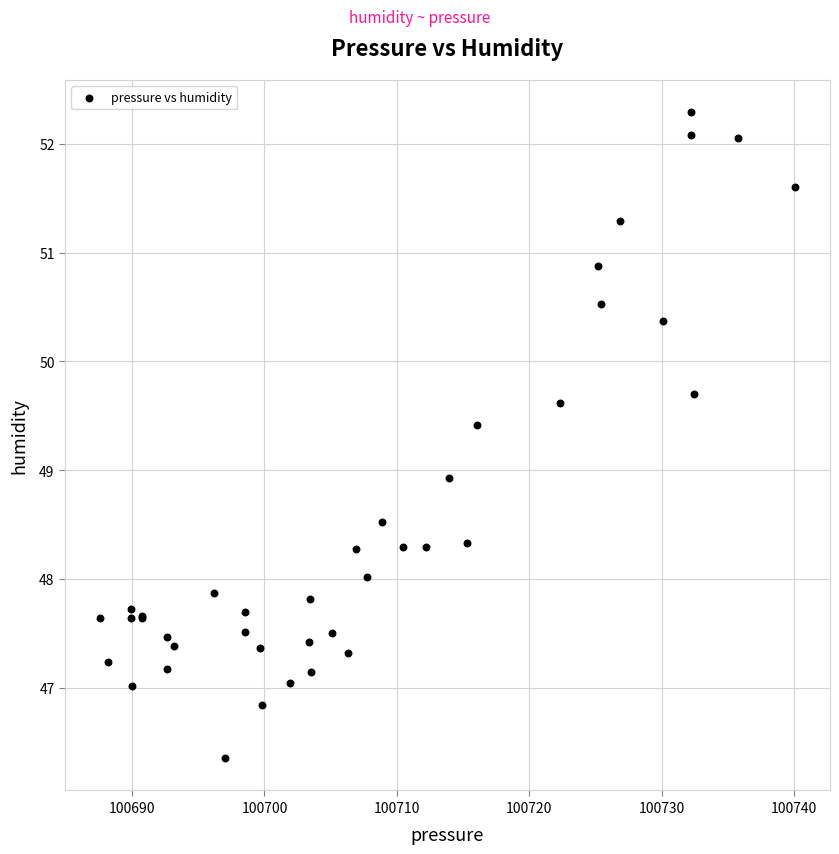

What Y value in the scatter plot is closest to 49?

48.9